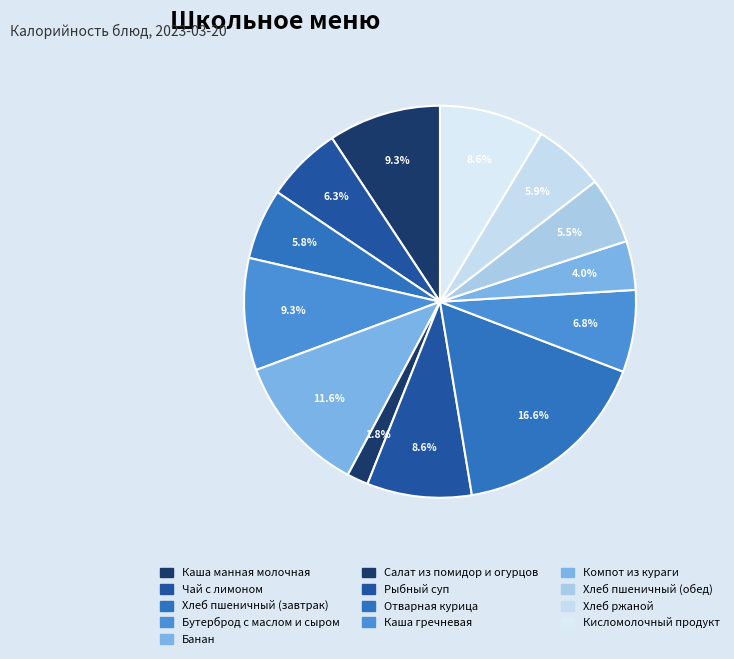

What portion of the pie excludes Каша манная молочная?

90.7%